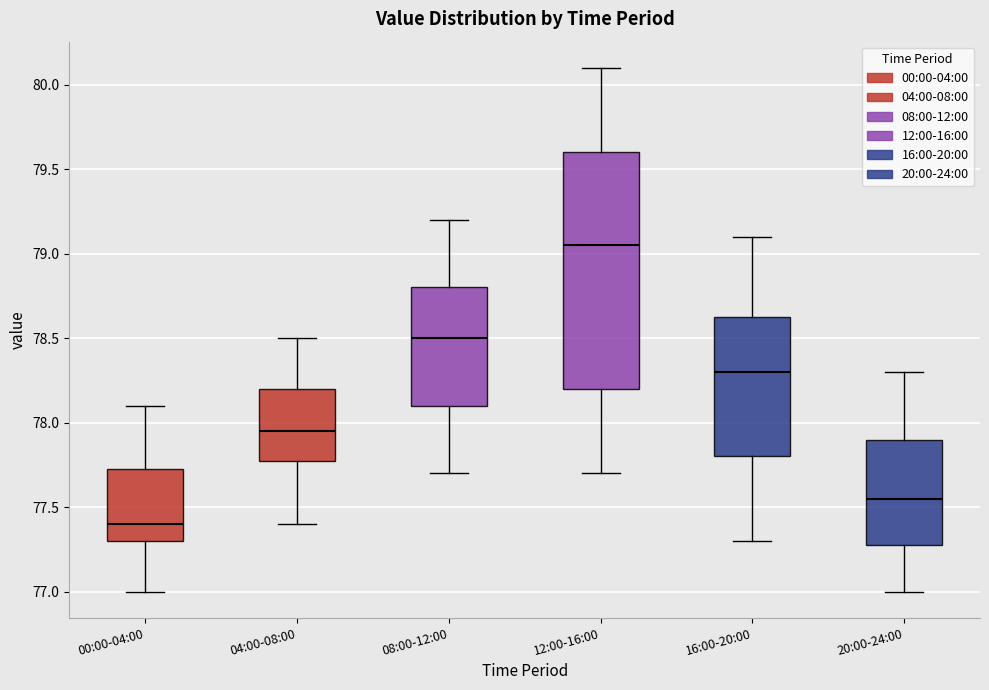

Which box's median line is the lowest?

00:00-04:00